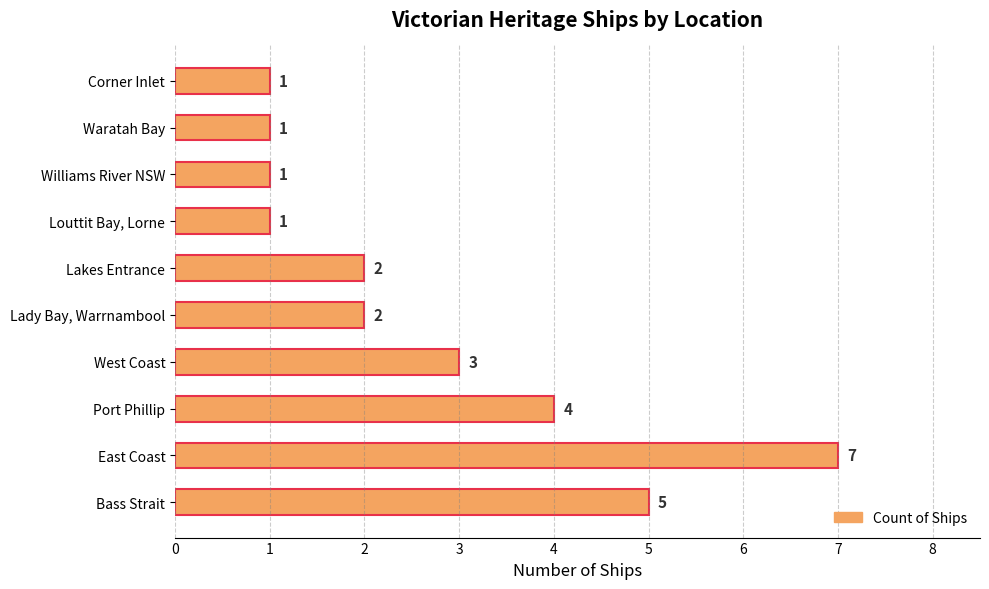

What is the difference between the maximum and second lowest values?

6